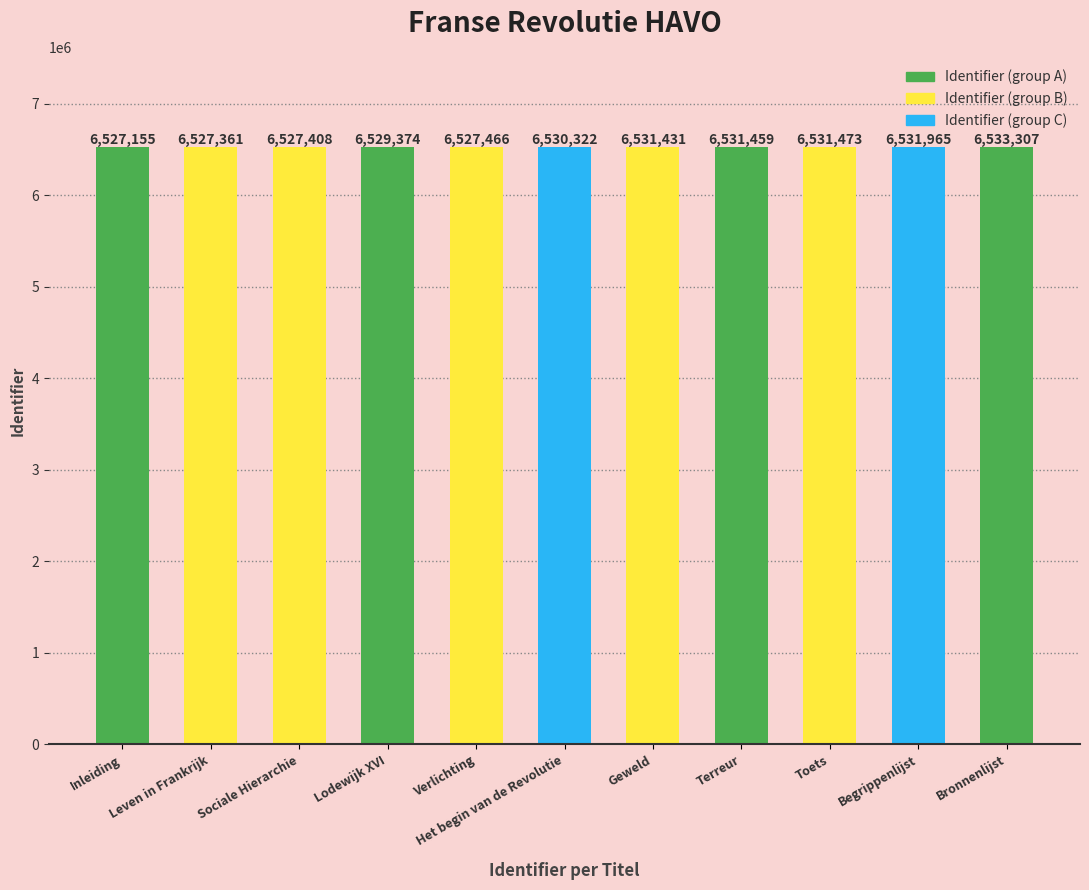

The chart shows a value of 6527155 at Inleiding. True or false?

True